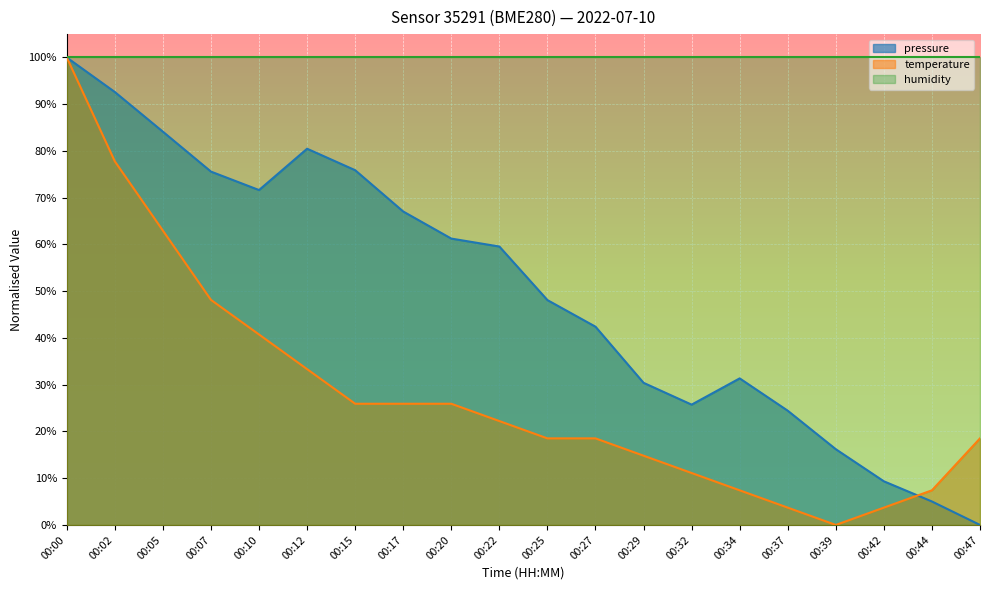

After their last crossing, which series has the higher values: temperature or pressure?

temperature